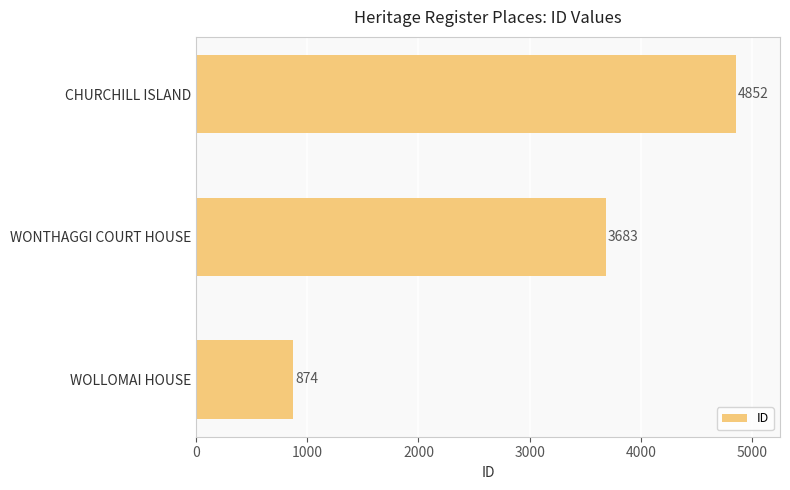

Which label corresponds to the largest value in the chart?

CHURCHILL ISLAND